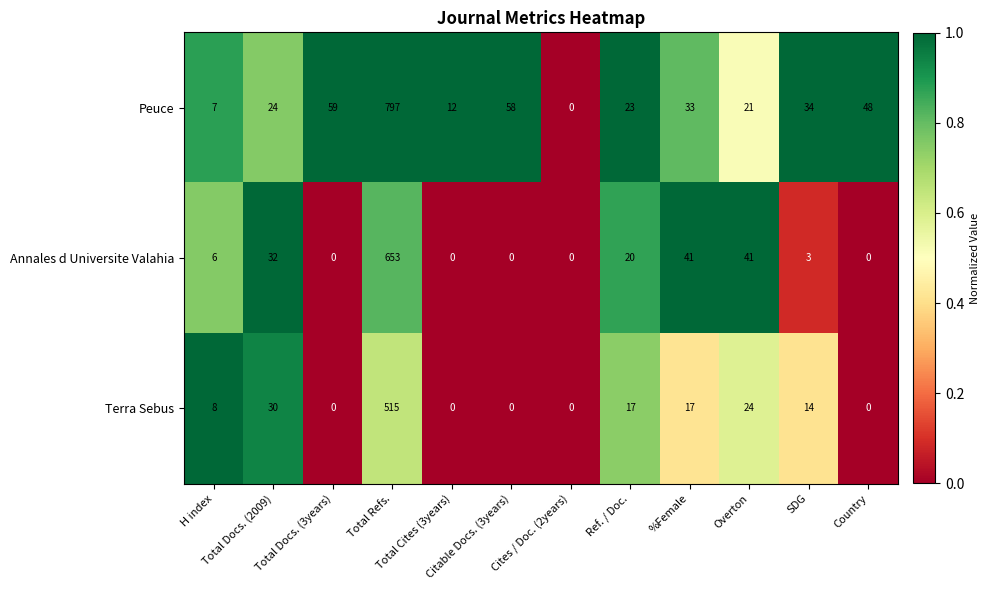

Which series has the largest total across all categories?

Peuce